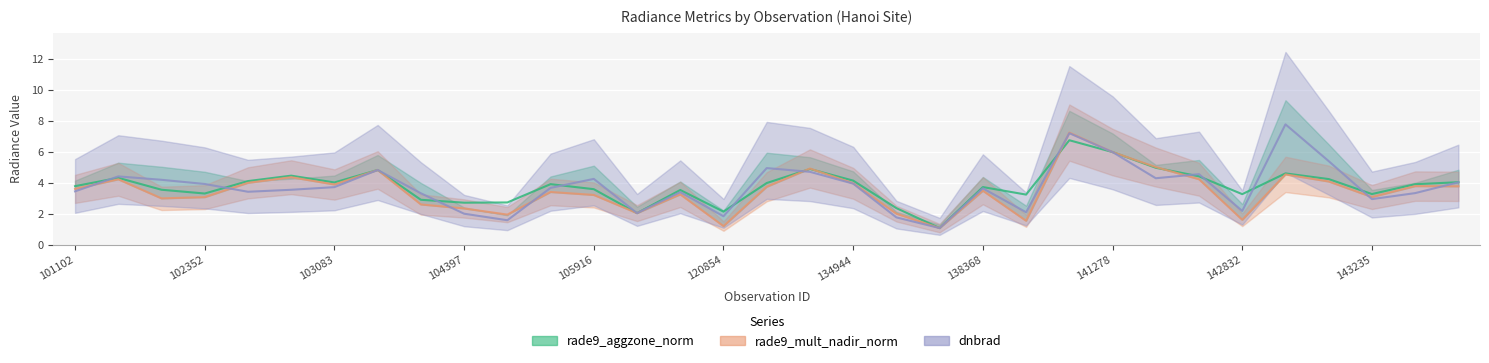

How many values in the dnbrad series are below 3?

9